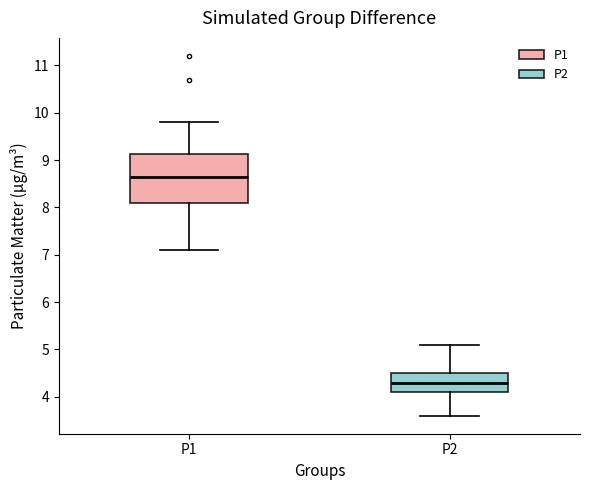

Which box's median line is the highest?

P1